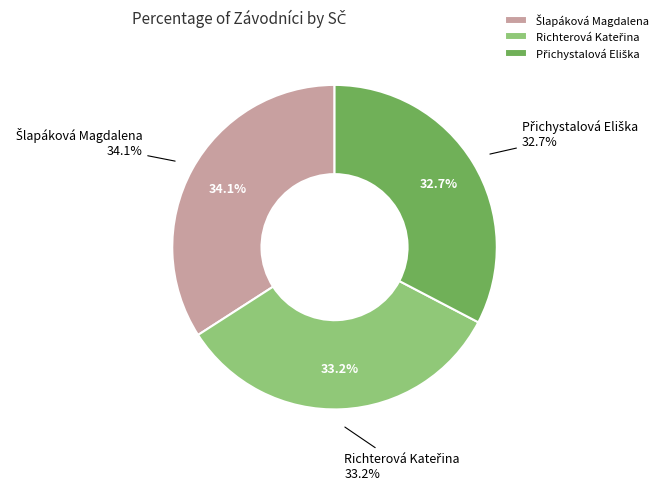

To the nearest percent, what is the difference between the Přichystalová Eliška and Richterová Kateřina slice percentages?

1%